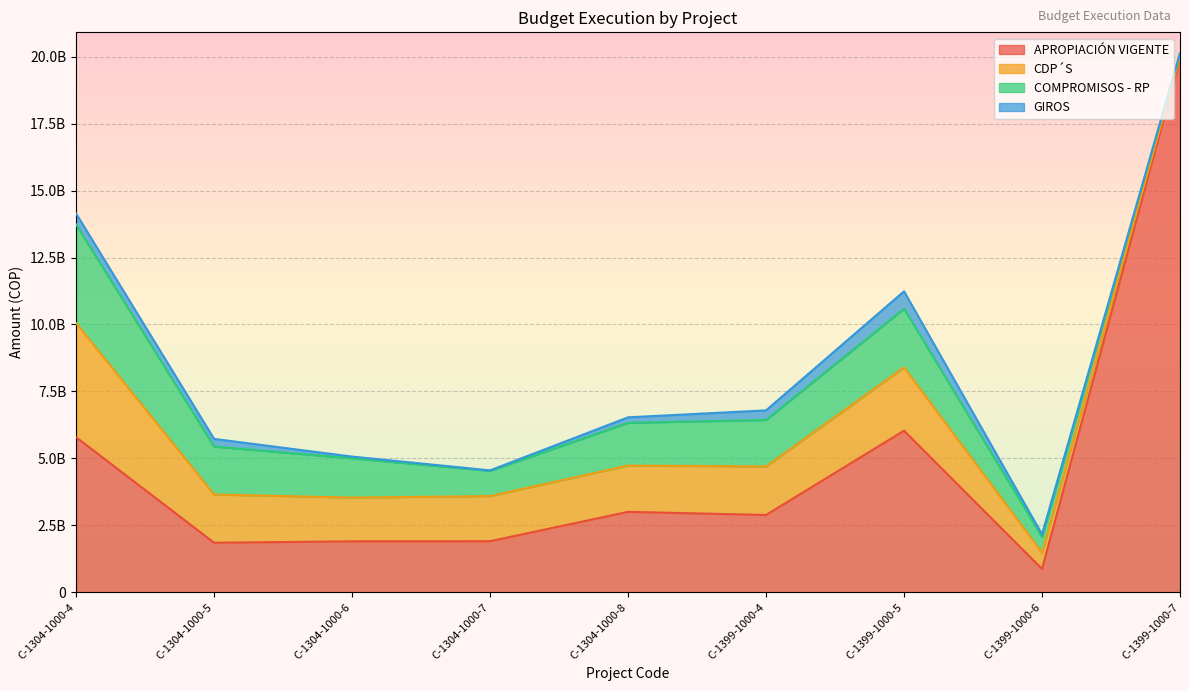

Rank the series by their maximum value, from lowest to highest.

GIROS, COMPROMISOS - RP, CDP´S, APROPIACIÓN VIGENTE